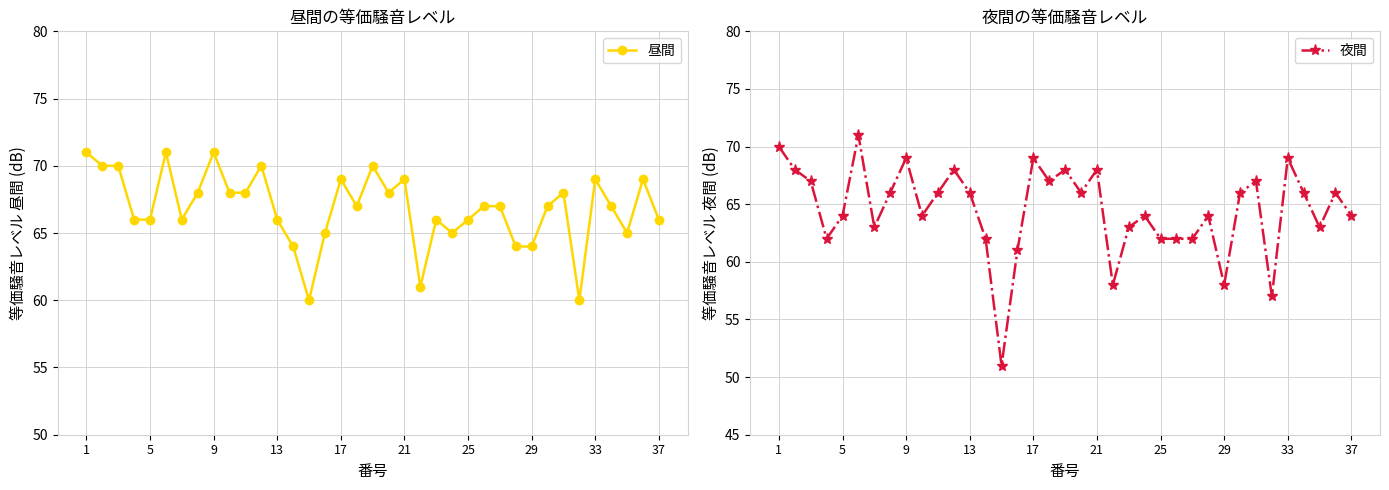

True or false: 昼間 has more than 1 interior local peaks.

True